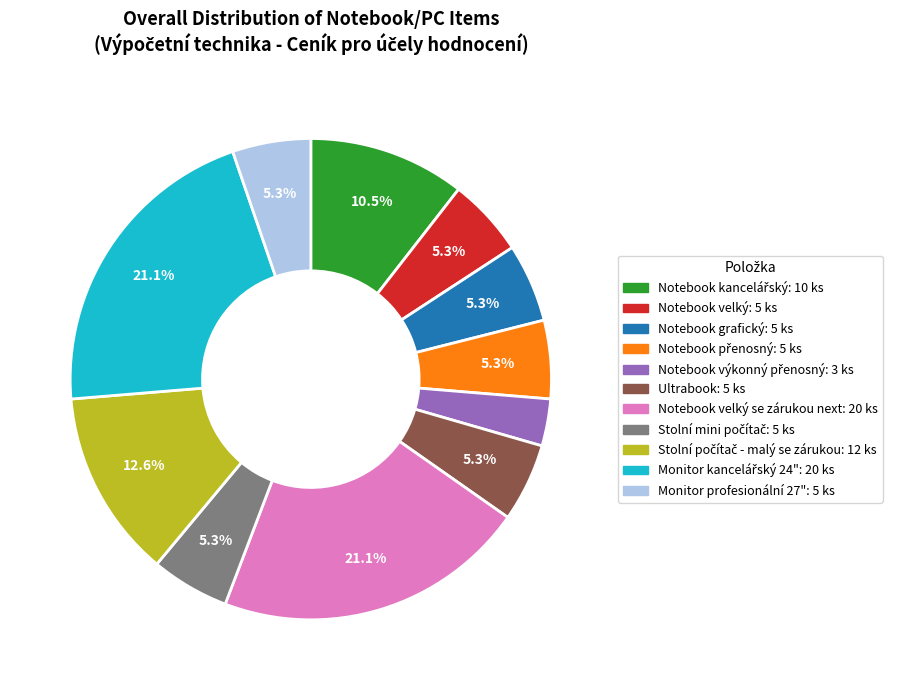

How many segments does this pie chart have?

11